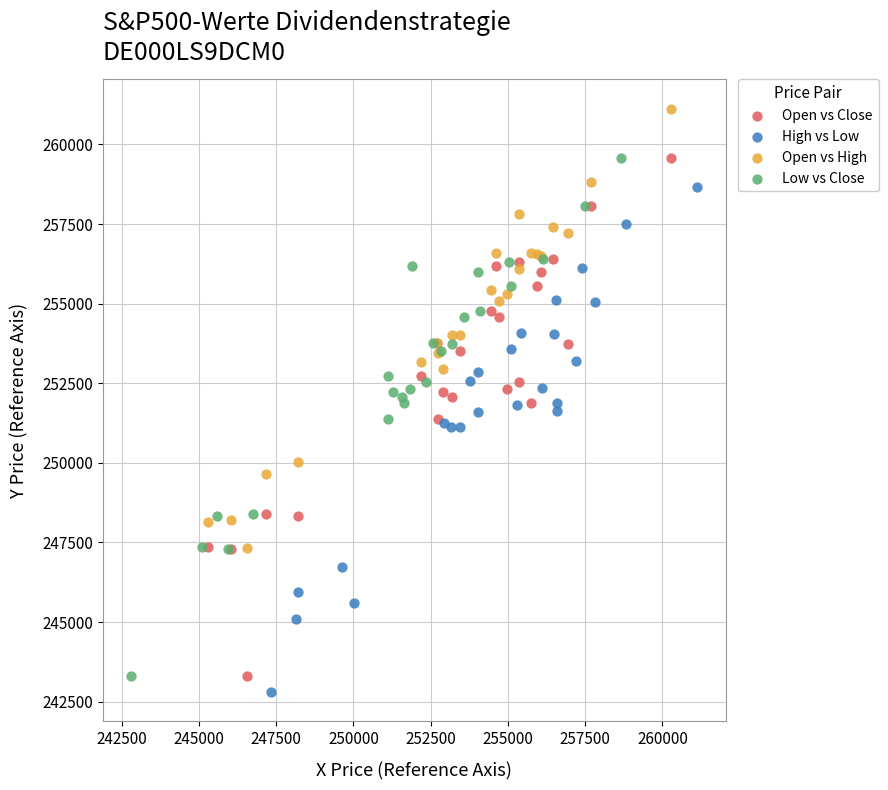

Which series reaches the maximum Y coordinate?

Open vs High